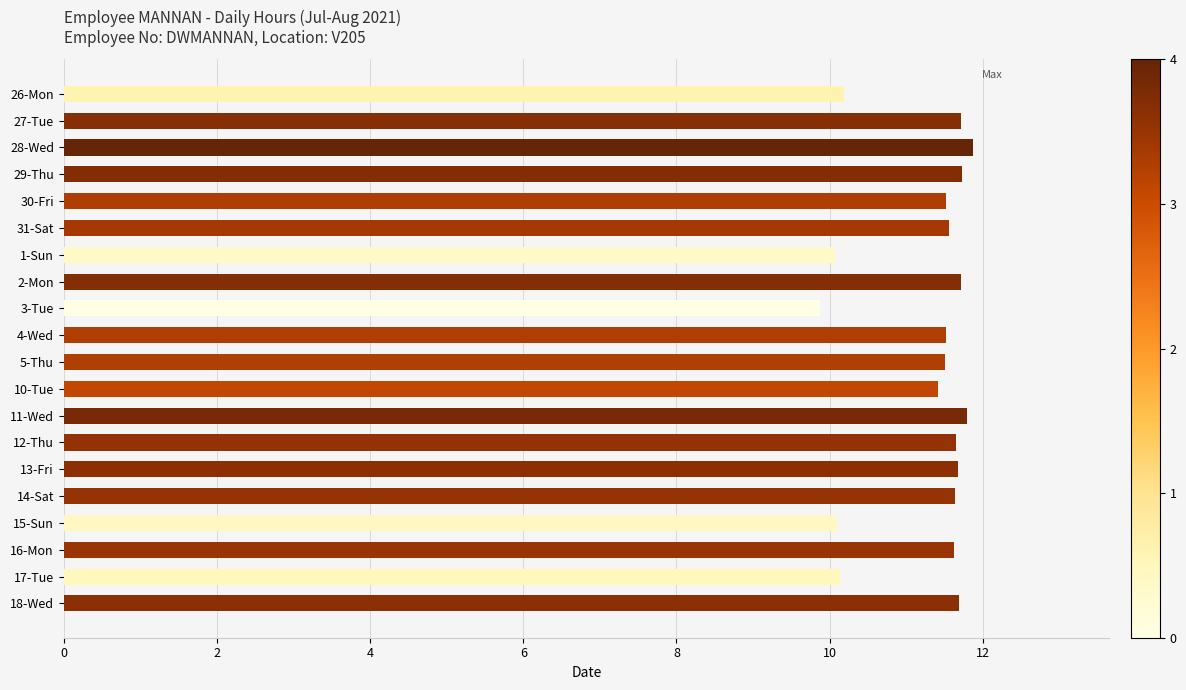

What is the change in value from 26-Mon to 2-Mon?

+1.5